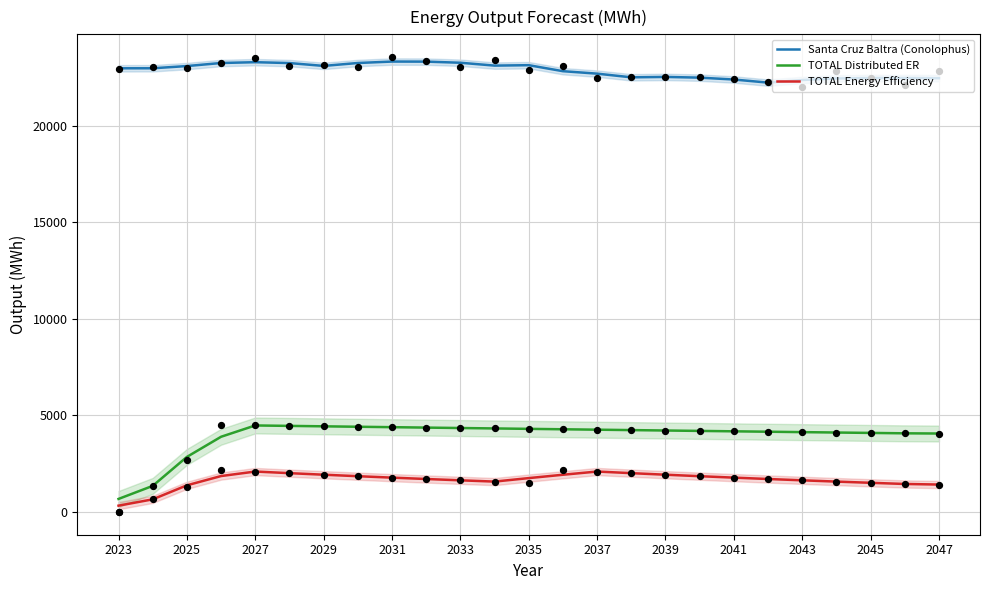

Which series reaches the maximum Y coordinate?

Santa Cruz Baltra (Conolophus)